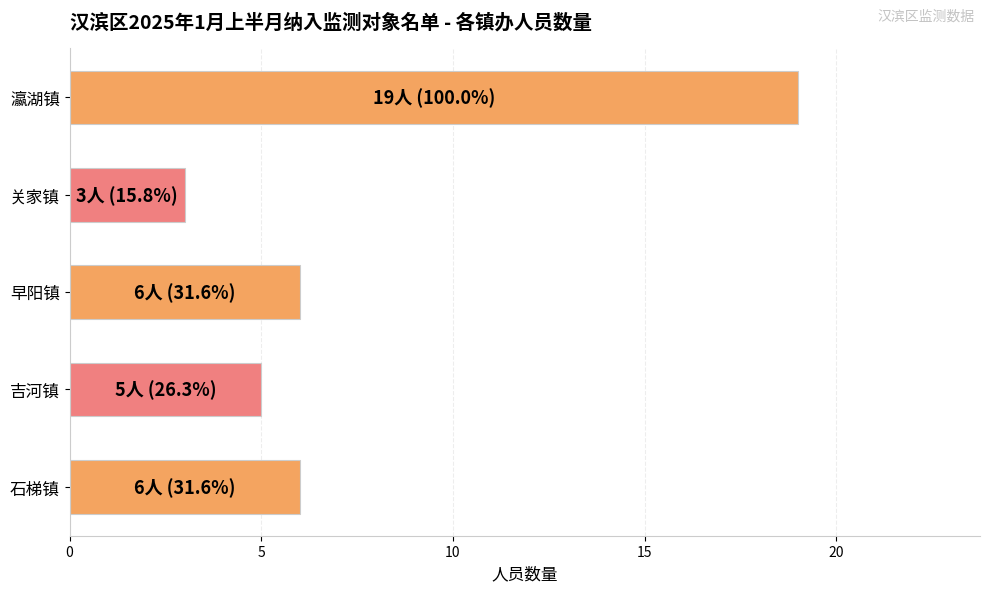

What is the difference between the second highest and minimum values?

3